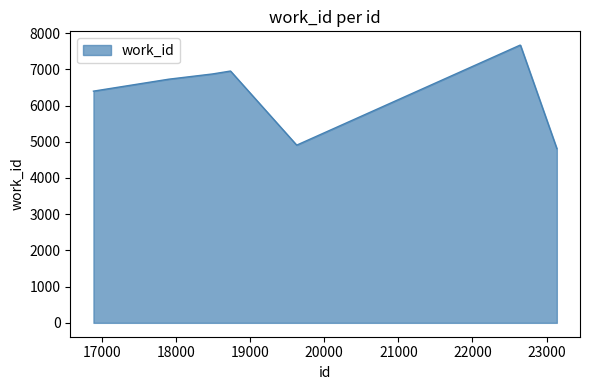

What is the difference between the maximum and minimum values?

2853